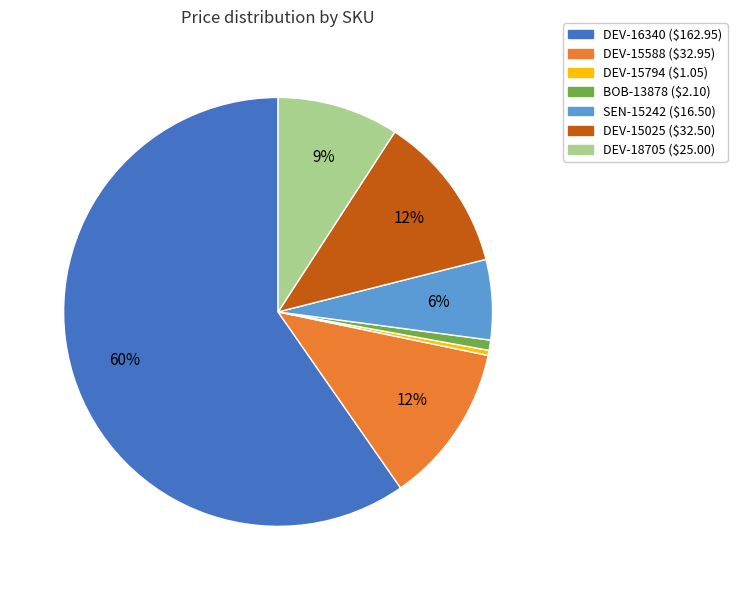

Which has a higher value, DEV-18705 or DEV-15794?

DEV-18705